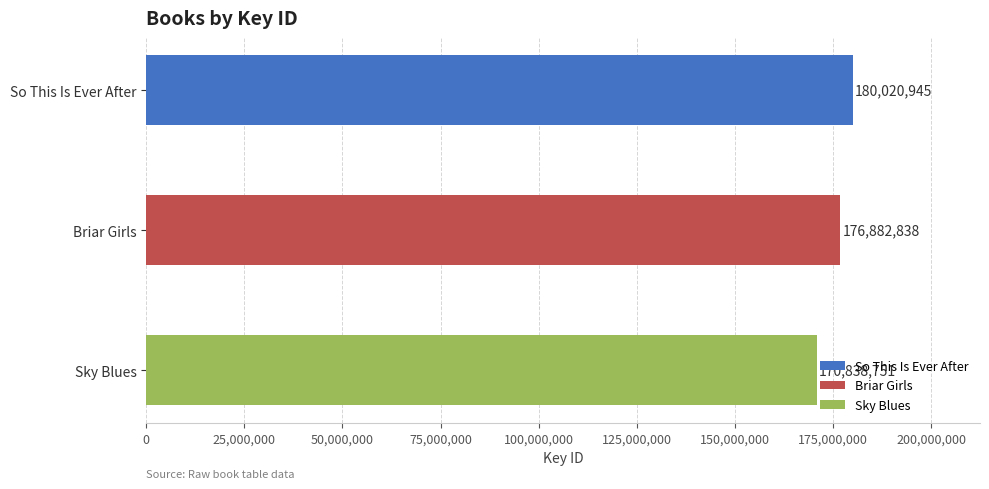

How many series are shown in this chart?

1